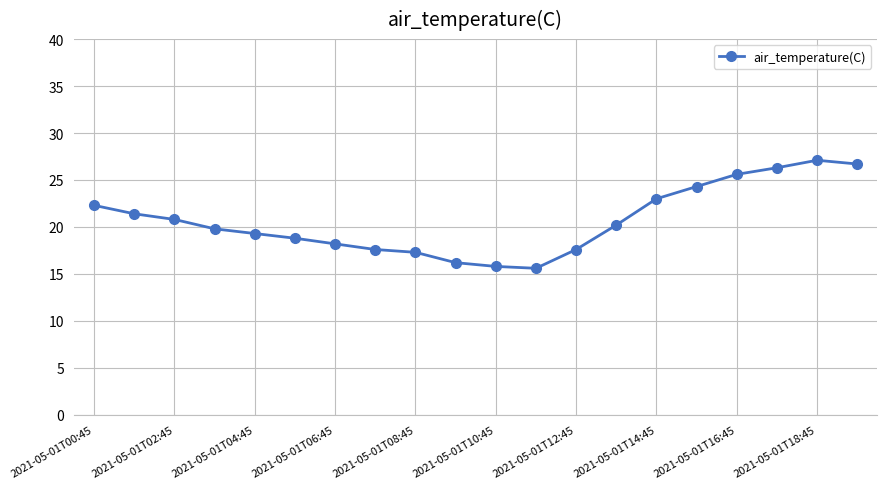

What is the value of the 4th point from the left?

19.8